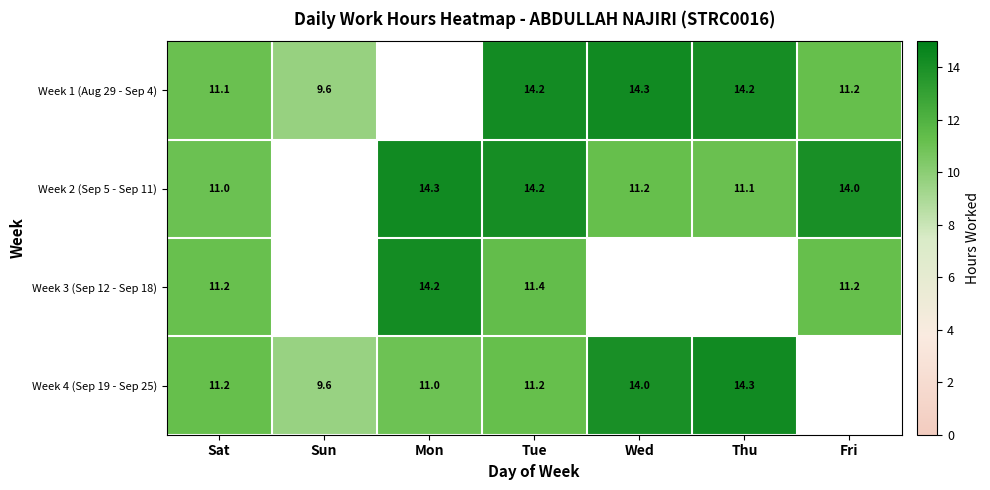

What is the difference between the highest and lowest values at Tue?

3.0